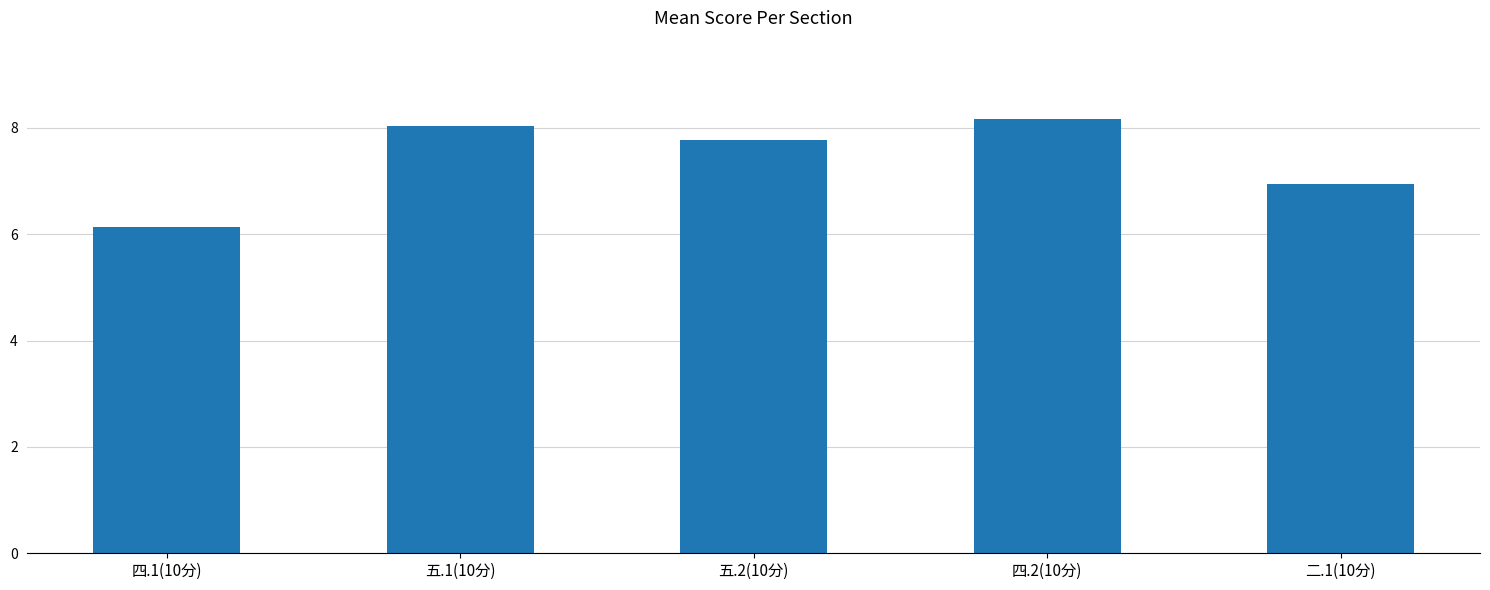

Reading right to left, extract all data points from this chart.

6.9	8.2	7.8	8.0	6.1